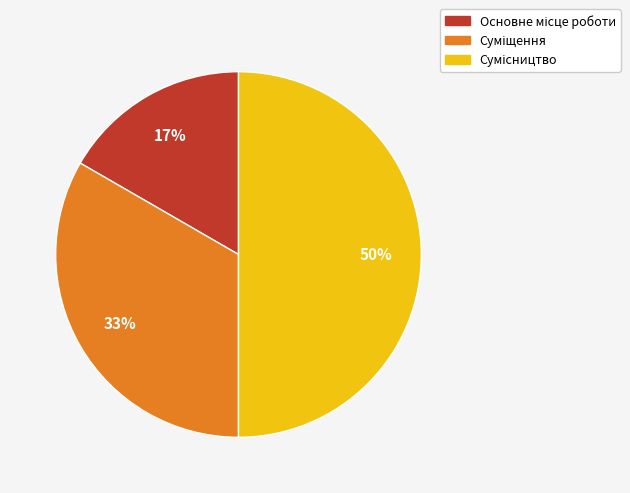

To the nearest percent, what is the average slice percentage?

33%